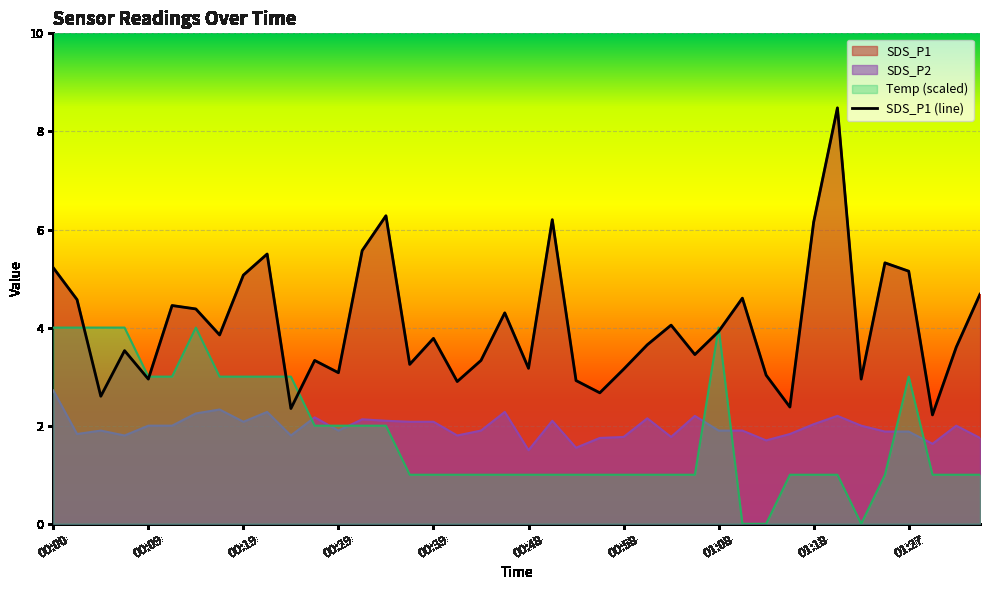

How many interior local valleys (lower than both neighbors) does the data have?

13